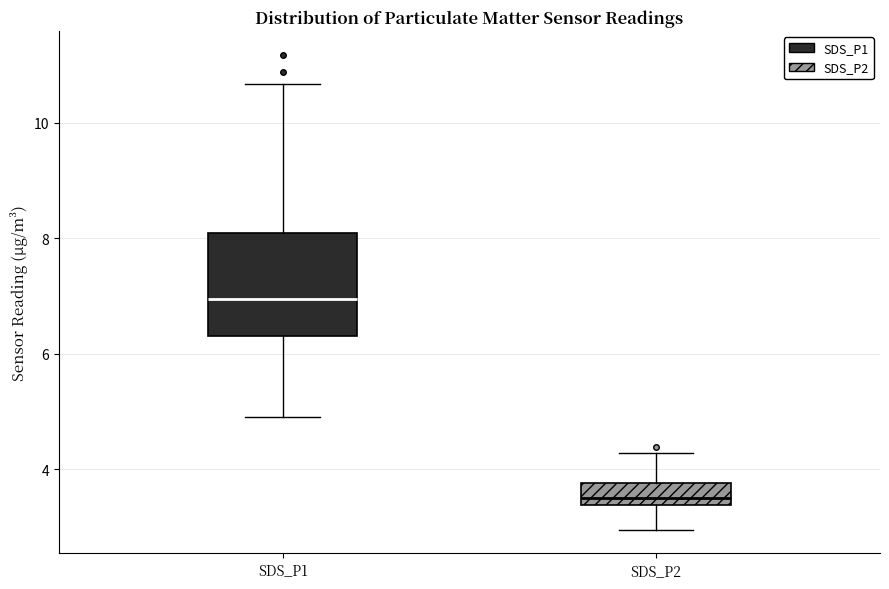

Reading left to right, transcribe this box plot: for each box, give where its median line is, the range the box spans, and where its two whiskers end, as read against the y-axis. The values are not printed on the chart, so give them approximately, as read against the axis.

SDS_P1: median 7.0, box 6.4 to 8.0, whiskers 5.0 to 10.6
SDS_P2: median 3.6, box 3.4 to 3.8, whiskers 3.0 to 4.2